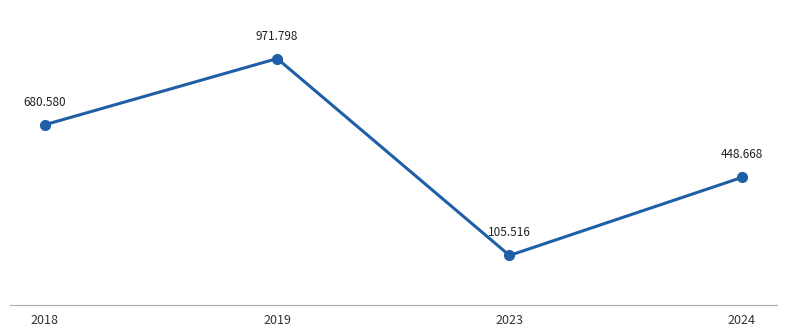

The value at 2018 is 1148457. True or false?

False